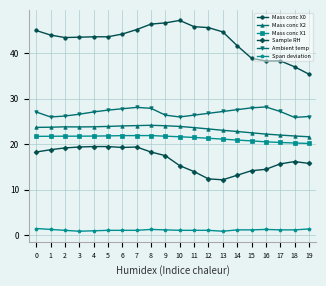

What is the value of the Mass conc X0 point at the 2nd from the left?

44.0